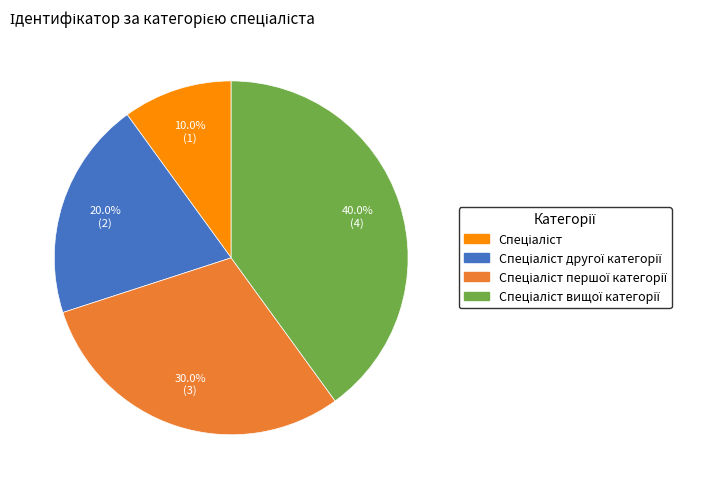

How many slices are in this pie chart?

4